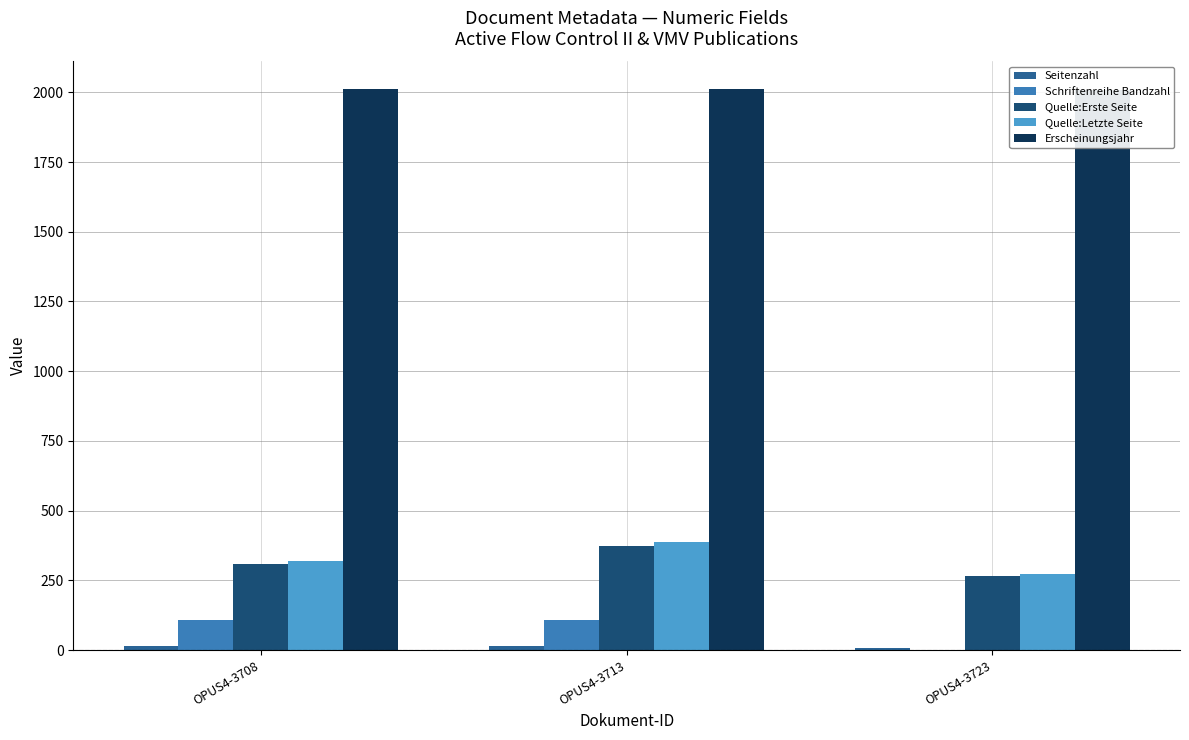

True or false: Quelle:Letzte Seite has a value of 387 at OPUS4-3713.

True